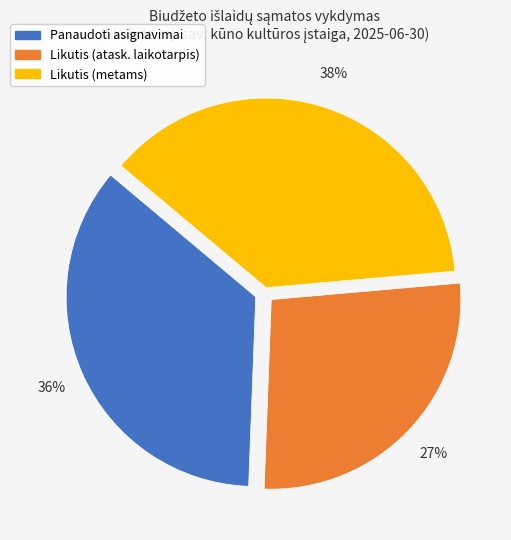

Does any single category account for the majority?

No